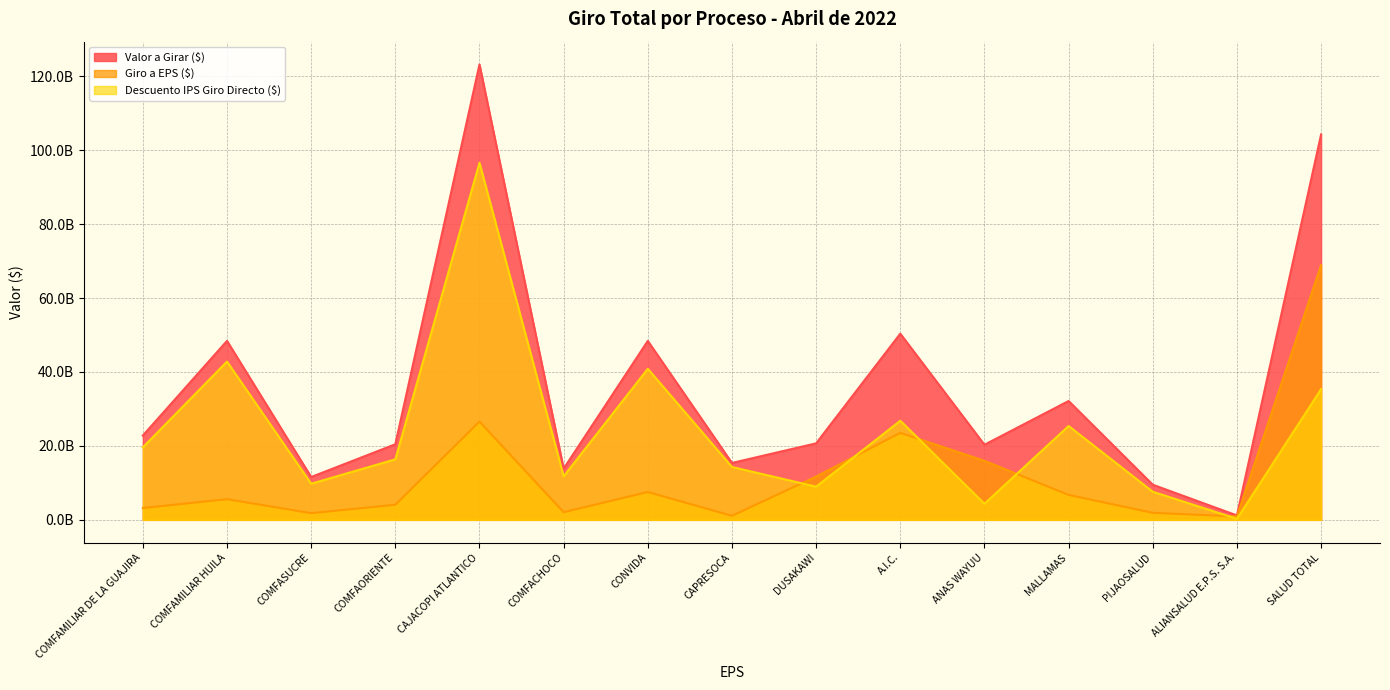

Which series changed the most between COMFAORIENTE and CAJACOPI ATLANTICO?

Valor a Girar ($)